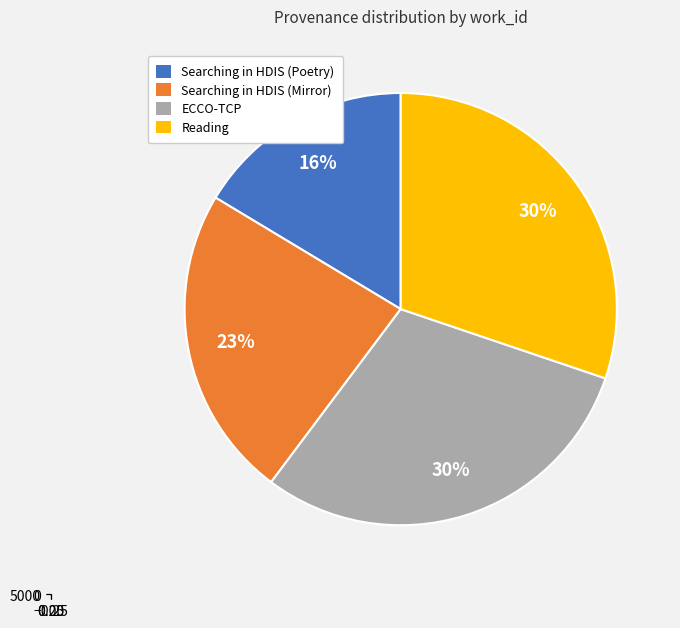

To the nearest percent, what is the average slice percentage?

25%